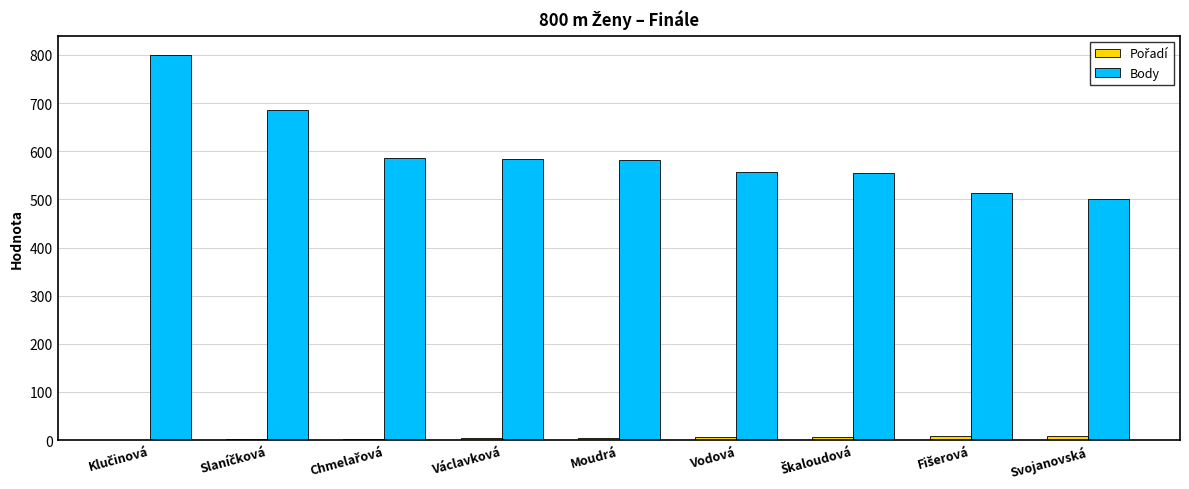

Which series has the largest total across all categories?

Body